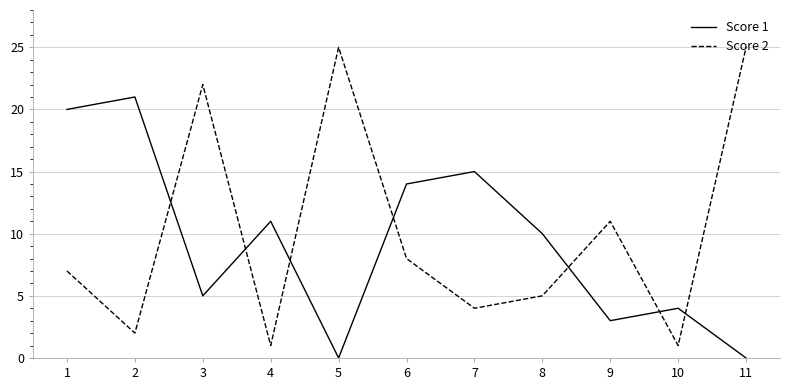

Rank the series by their maximum value, from highest to lowest.

Score 2, Score 1